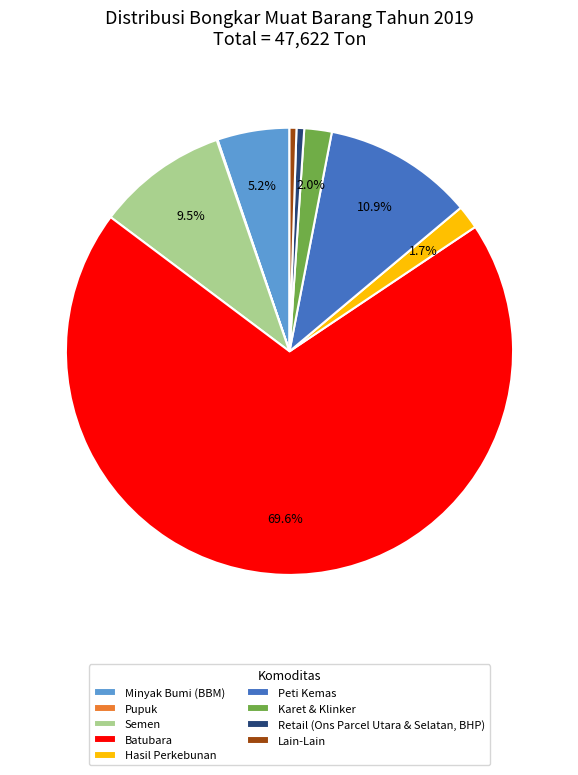

The Lain-Lain slice represents 0% of the pie. True or false?

True